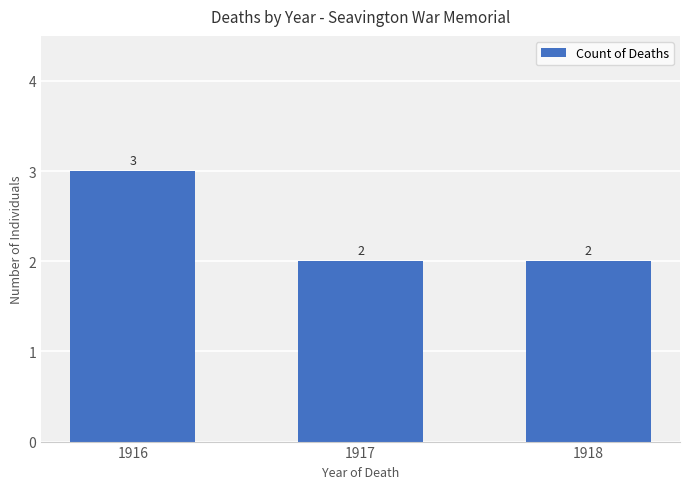

Are the bars grouped side by side (vs. stacked)?

No